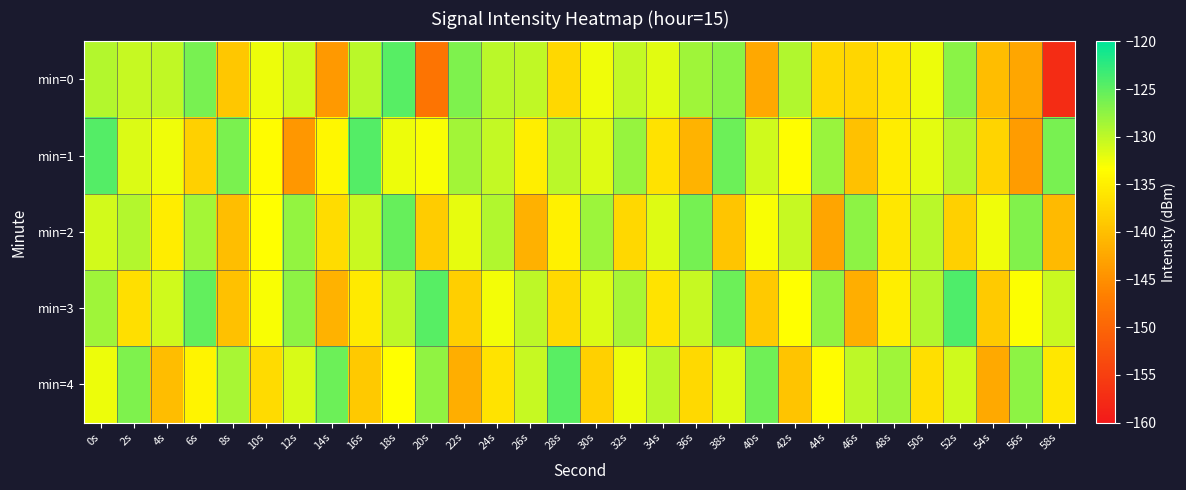

At which category is the sum across all series the highest?

0s